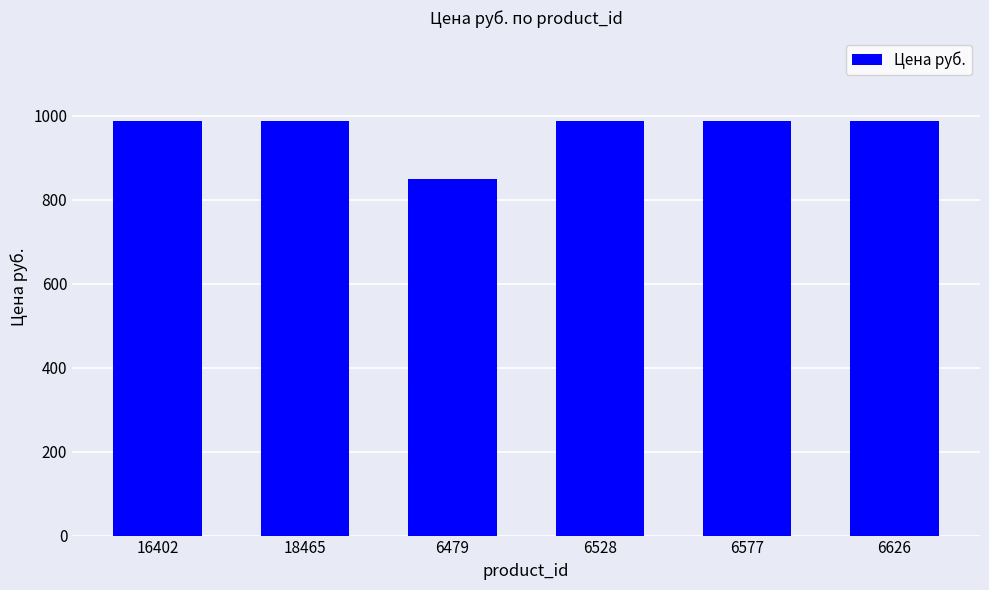

What is the greatest value displayed?

988.8